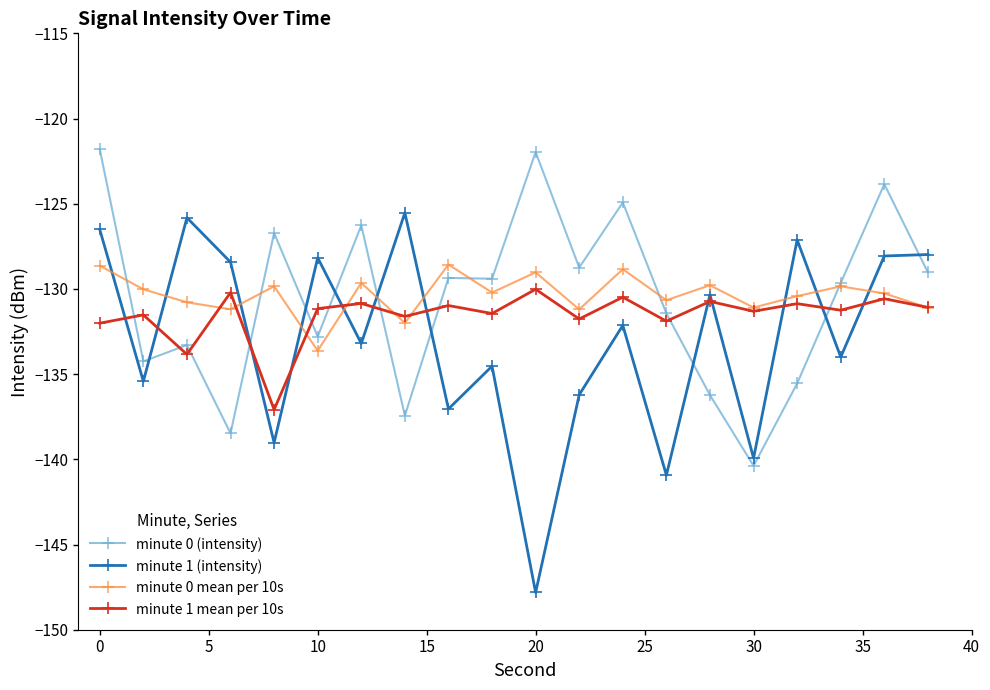

How many data points does each series have?

20